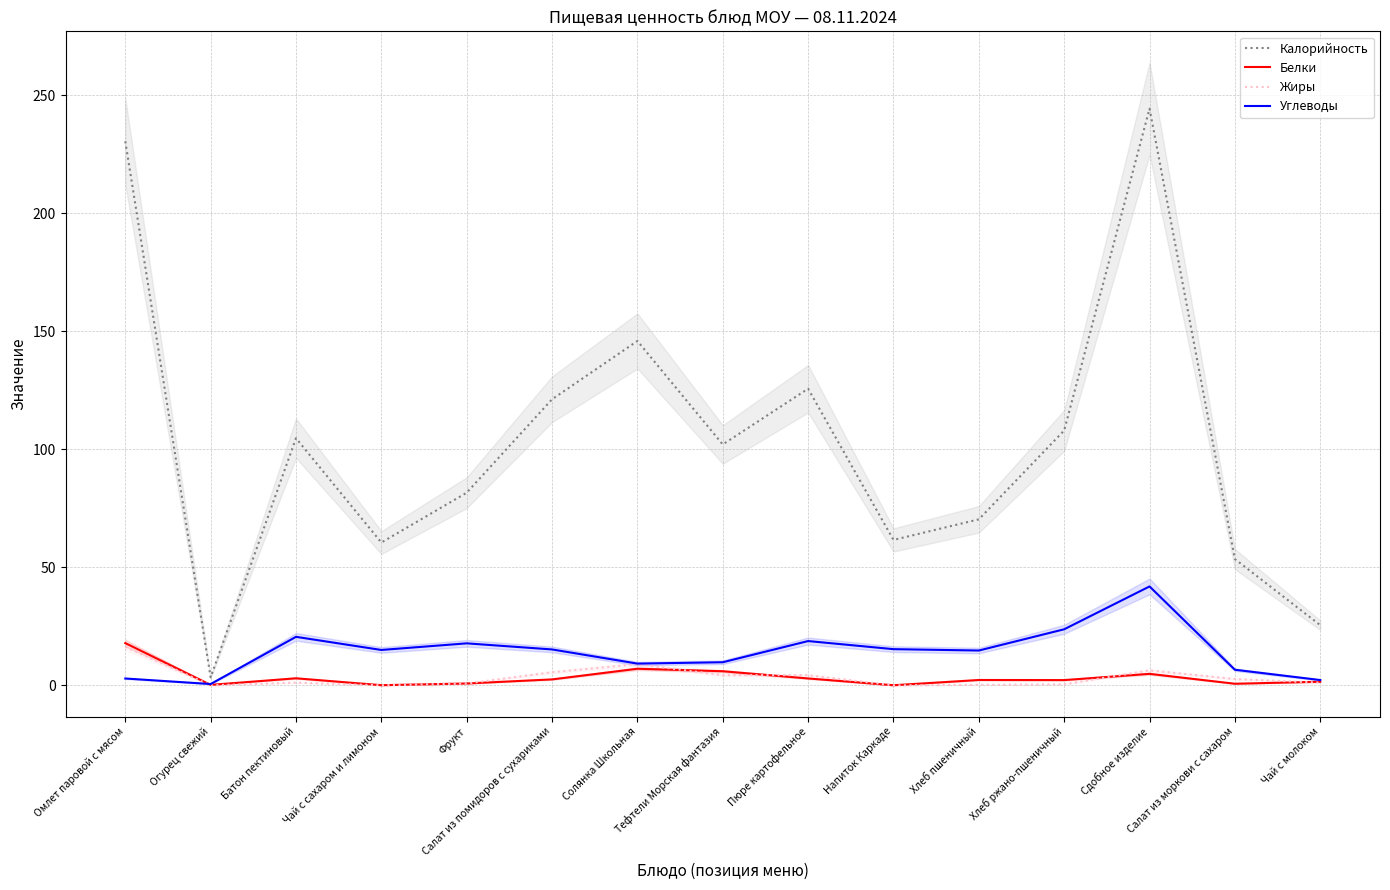

At which category is the sum across all series the highest?

Сдобное изделие